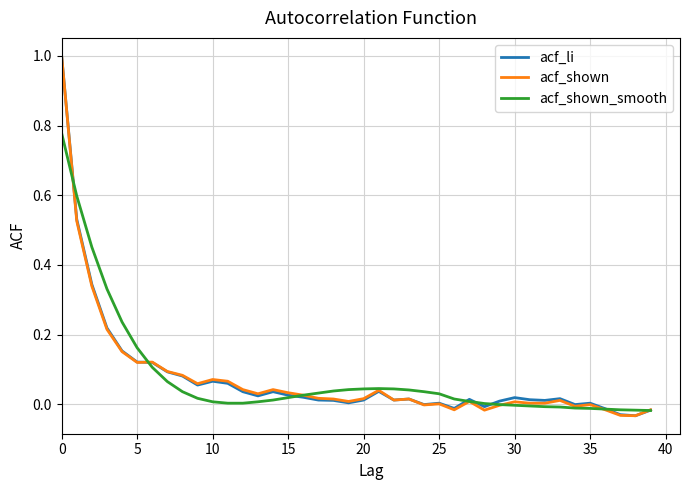

What is the maximum value shown in the chart?

1.0